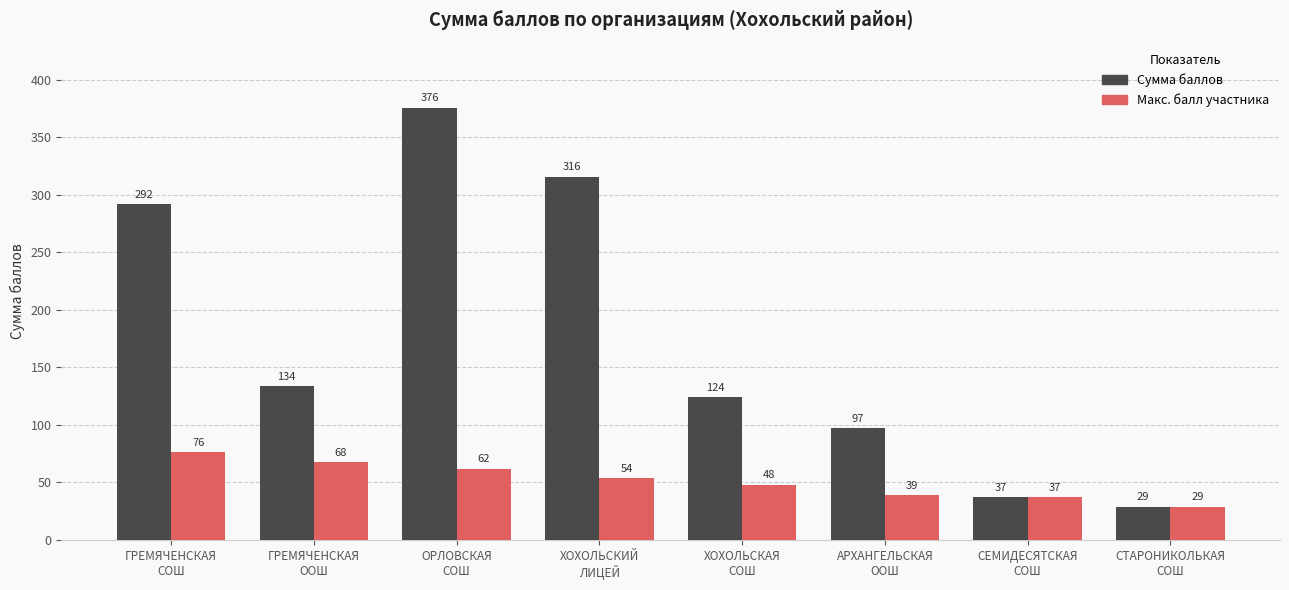

Read the Макс. балл участника value at ОРЛОВСКАЯ
СОШ, to the nearest 5.

60